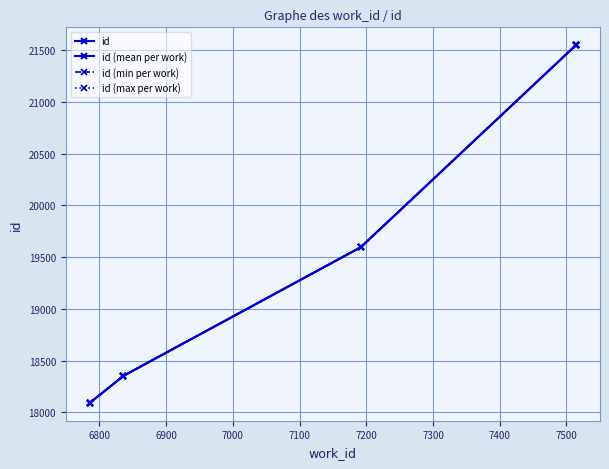

What is the ratio of the value at 6786 to the value at 7514?

0.8